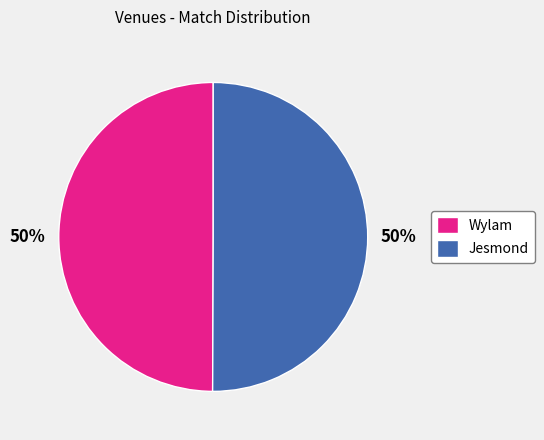

Combined, do Jesmond and Wylam account for over 50%?

Yes